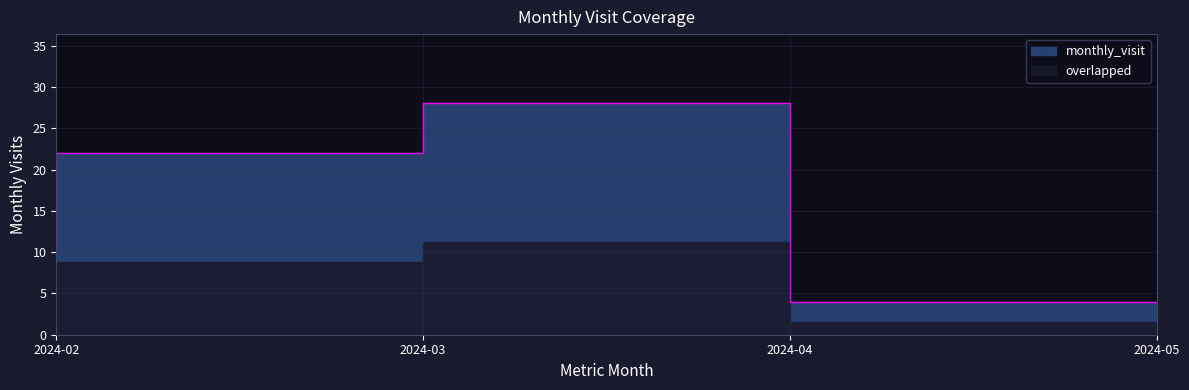

What is the greatest value displayed?

28